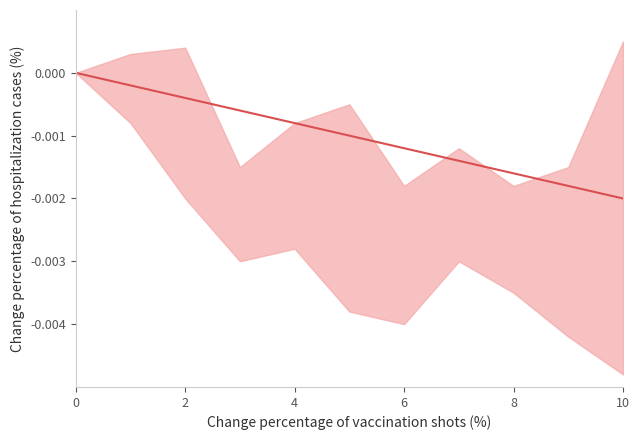

How many values are below zero?

10